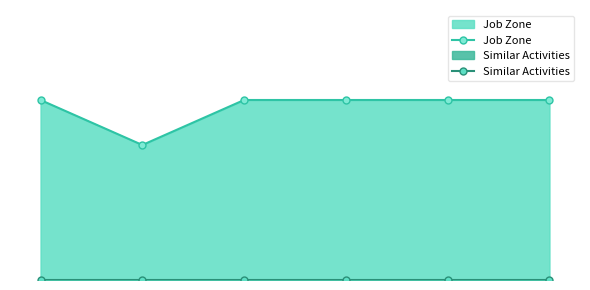

What are all the series names shown in the legend?

Job Zone, Similar Activities